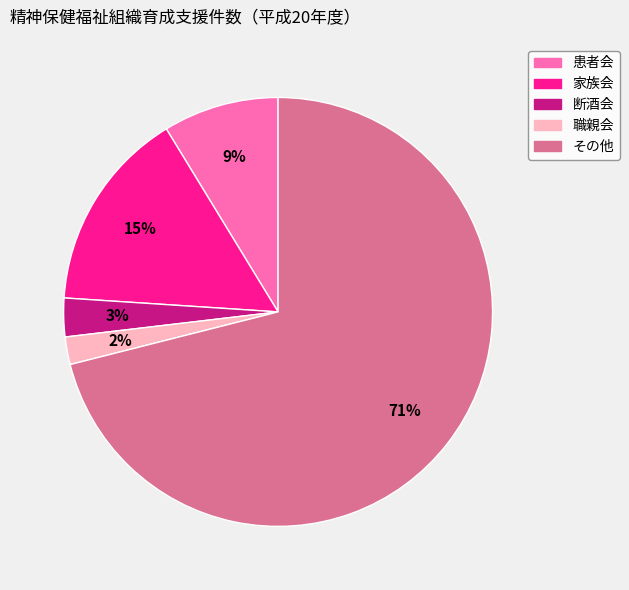

How many slices are in this pie chart?

5